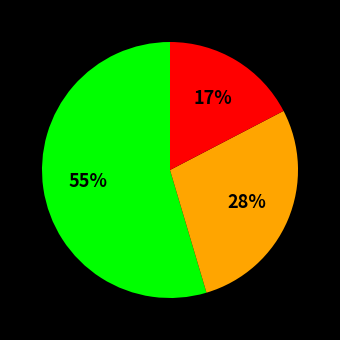

To the nearest percent, what is the average slice percentage?

33%